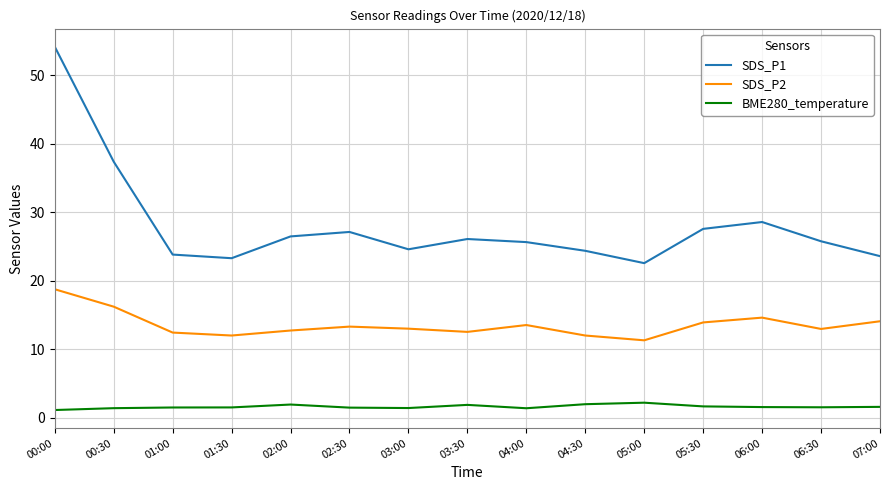

What are all the series names shown in the legend?

SDS_P1, SDS_P2, BME280_temperature